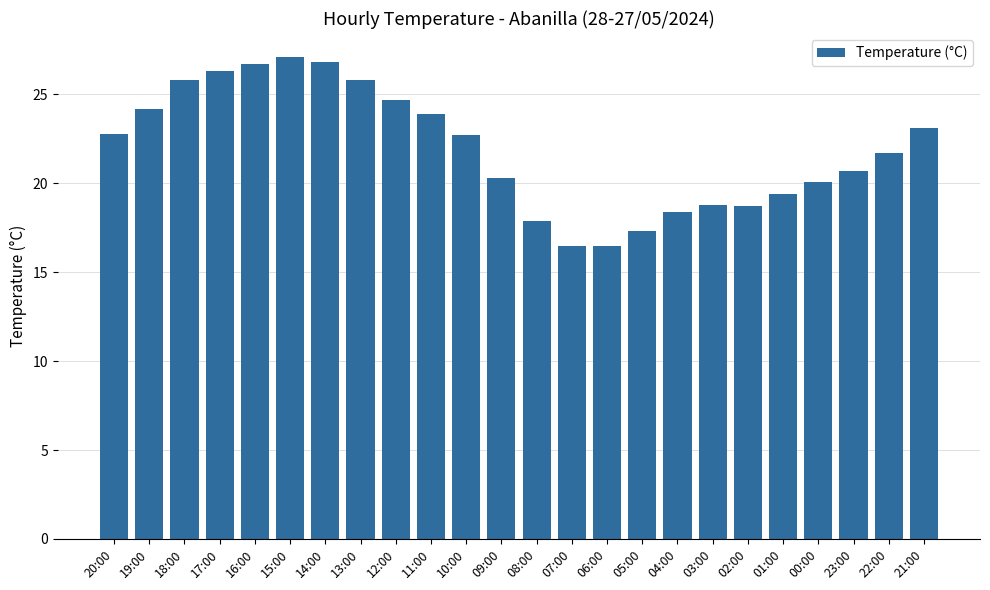

Which category has the highest value across all series?

15:00